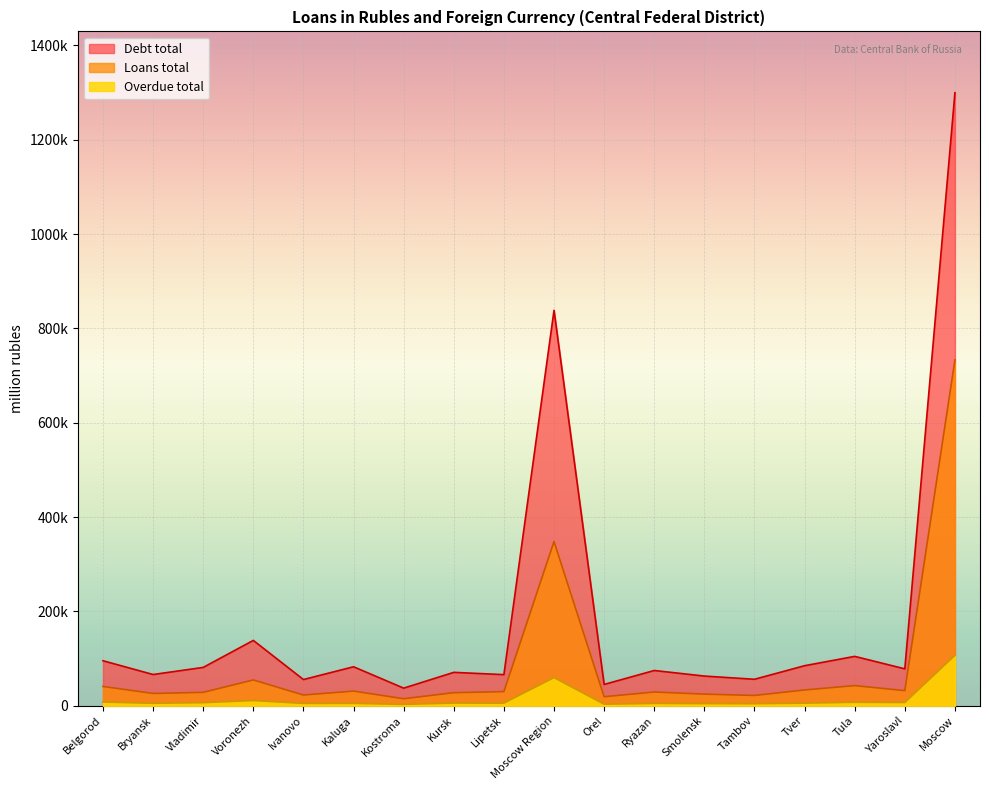

Which series has the largest total across all categories?

Debt total